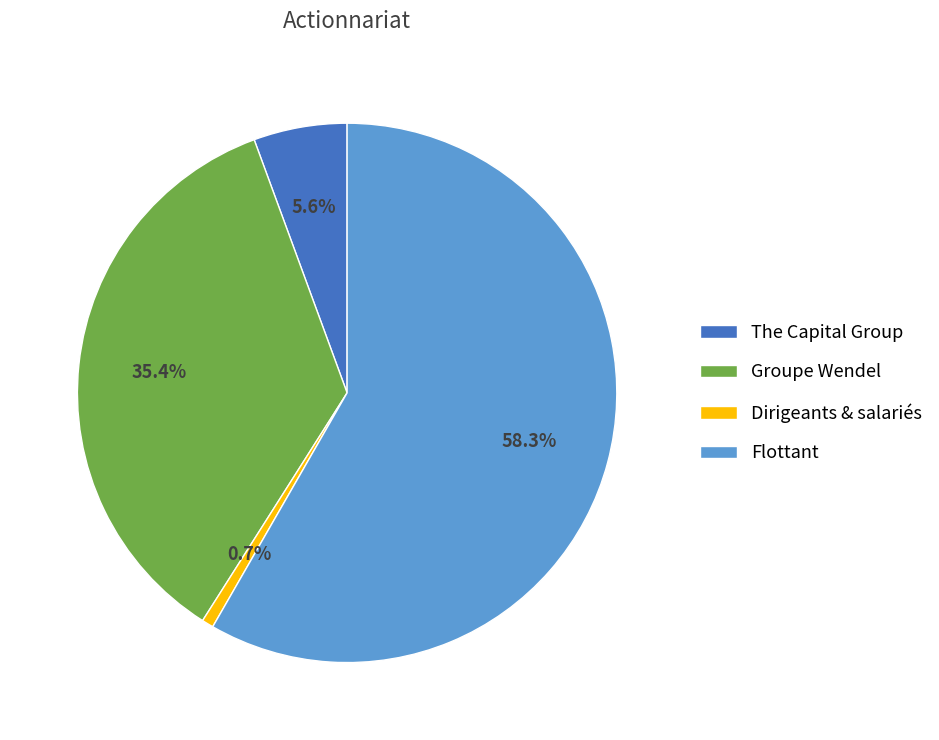

What percentage is the Groupe Wendel slice, to the nearest percent?

35%